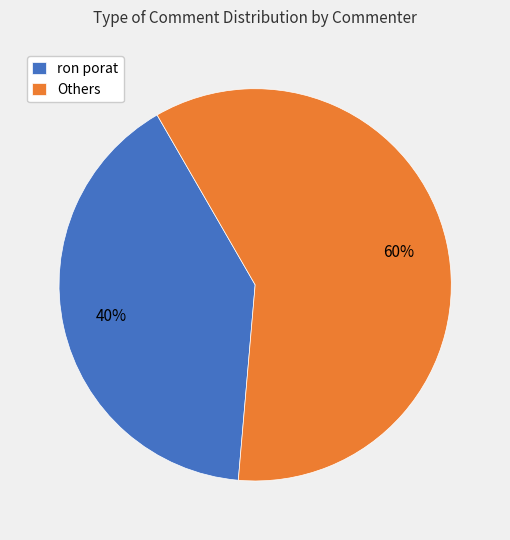

Is there any slice that represents more than half of the pie?

Yes